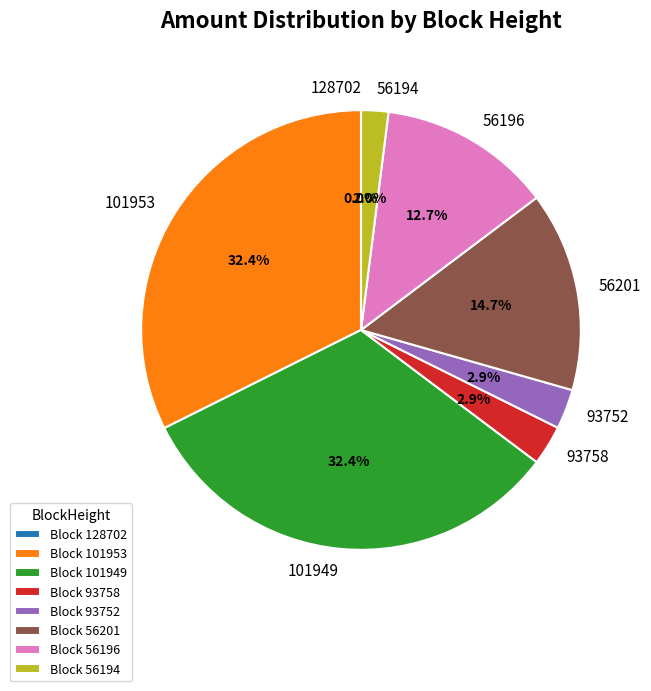

Is there a majority slice in this chart?

No